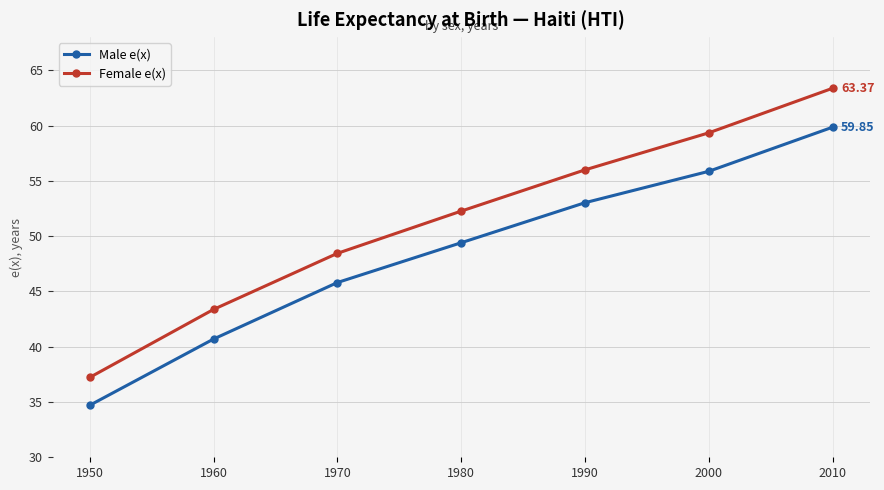

Which category has the lowest value in the Female e(x) series?

1950